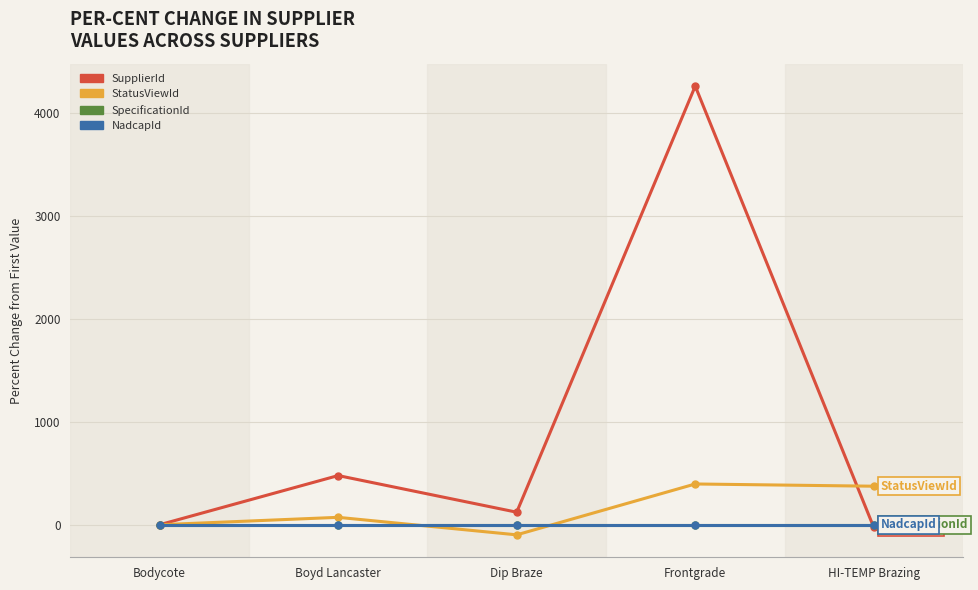

Reading right to left, extract all data points from this chart.

SupplierId: HI-TEMP Brazing=-26.3	Frontgrade=4264.2	Dip Braze=121.9	Boyd Lancaster=478.1	Bodycote=0.0
StatusViewId: HI-TEMP Brazing=374.6	Frontgrade=396.3	Dip Braze=-98.2	Boyd Lancaster=72.0	Bodycote=0.0
SpecificationId: HI-TEMP Brazing=0.0	Frontgrade=0.0	Dip Braze=0.0	Boyd Lancaster=0.0	Bodycote=0.0
NadcapId: HI-TEMP Brazing=0.0	Frontgrade=0.0	Dip Braze=0.0	Boyd Lancaster=0.0	Bodycote=0.0